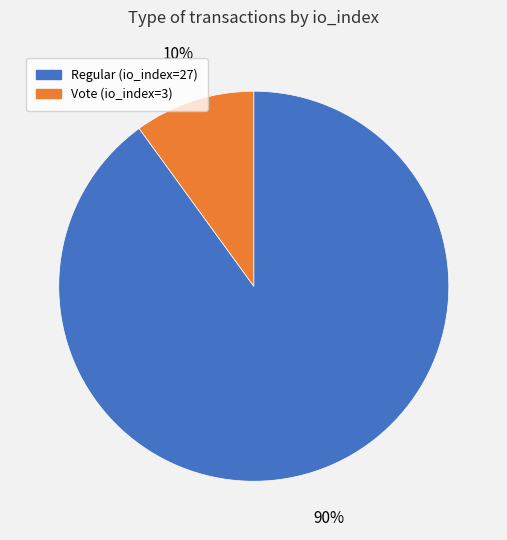

Is there a majority slice in this chart?

Yes